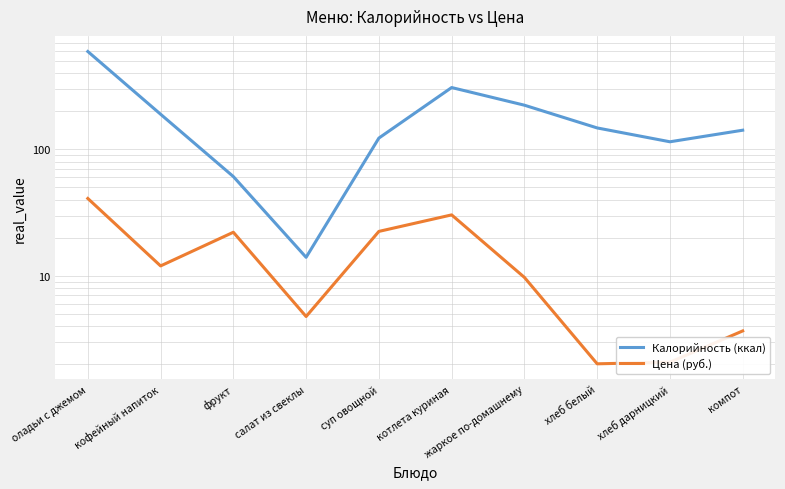

Between хлеб белый and компот, which is larger?

хлеб белый